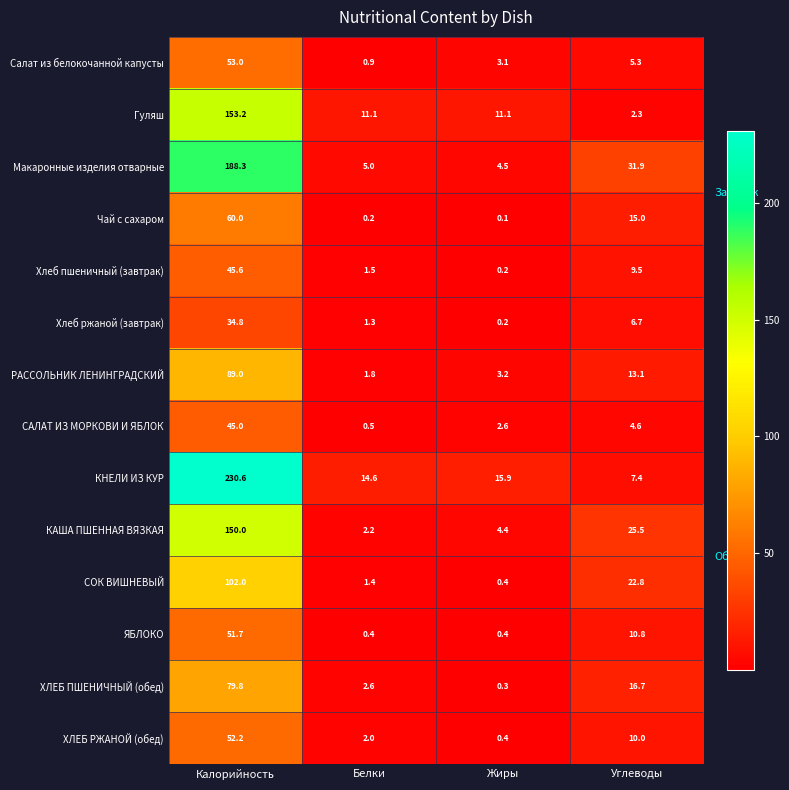

What is the maximum value shown in the chart?

230.6